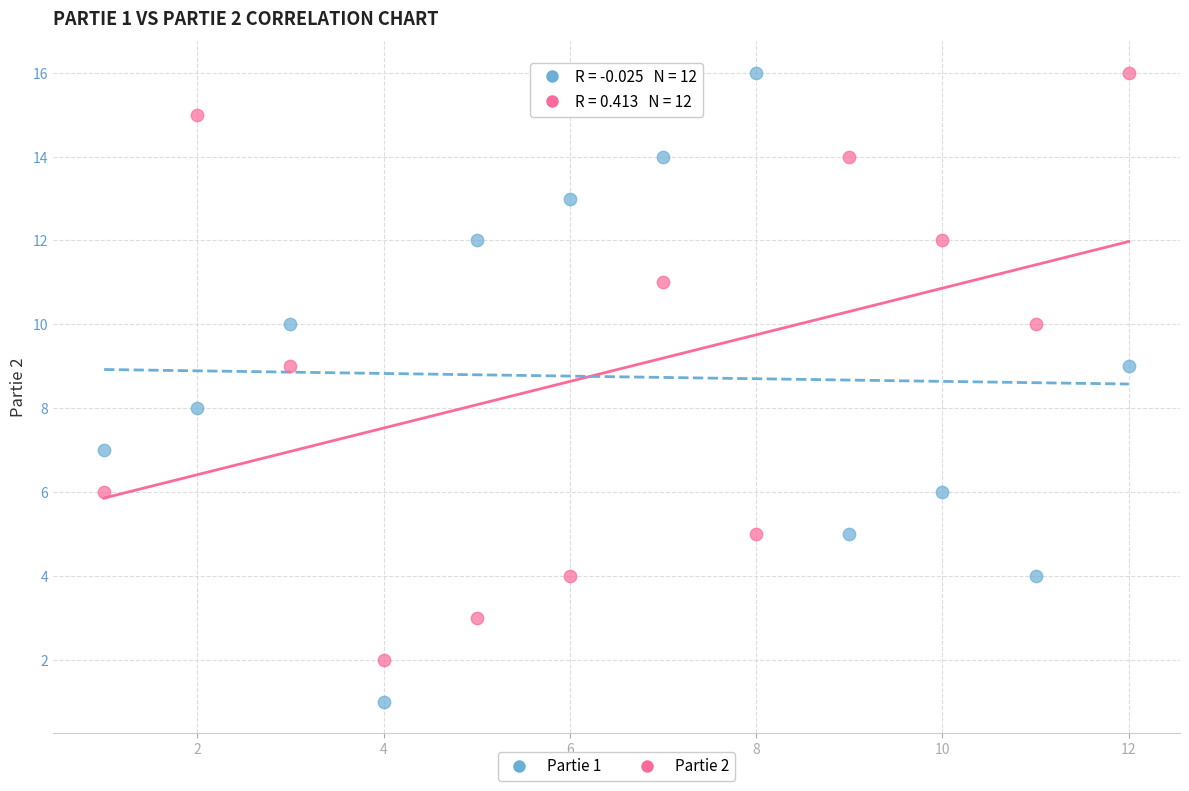

What are all the series names shown in the legend?

Partie 1, Partie 2